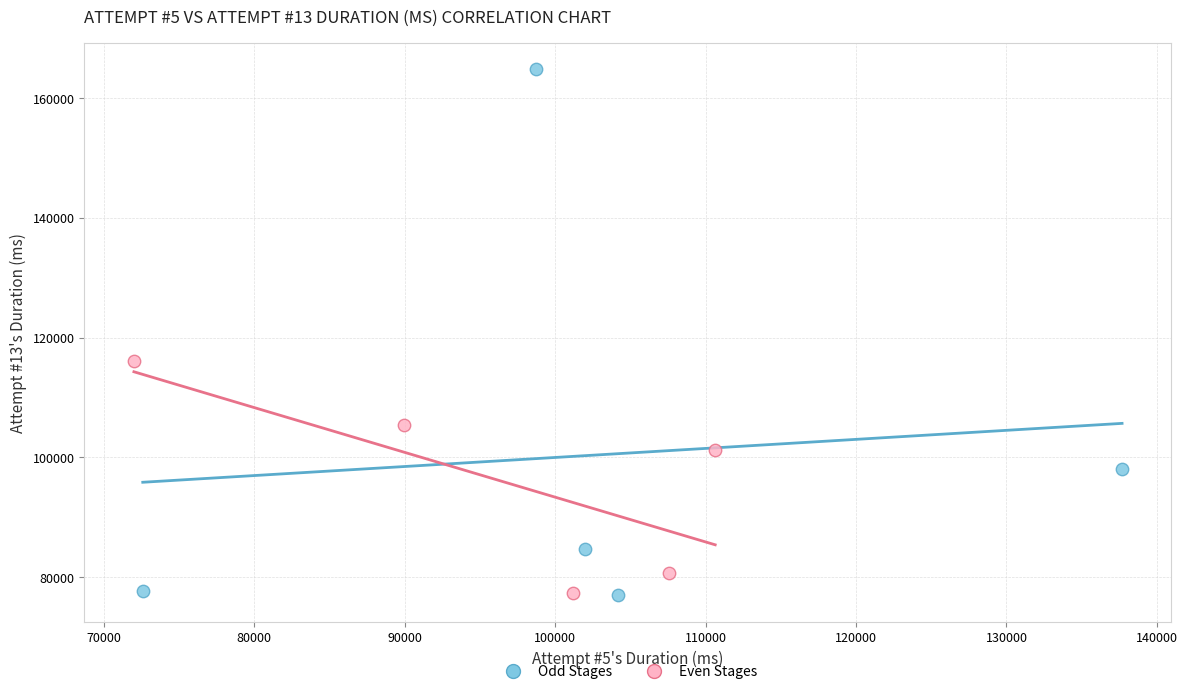

Which series contains the highest Y value?

Odd Stages